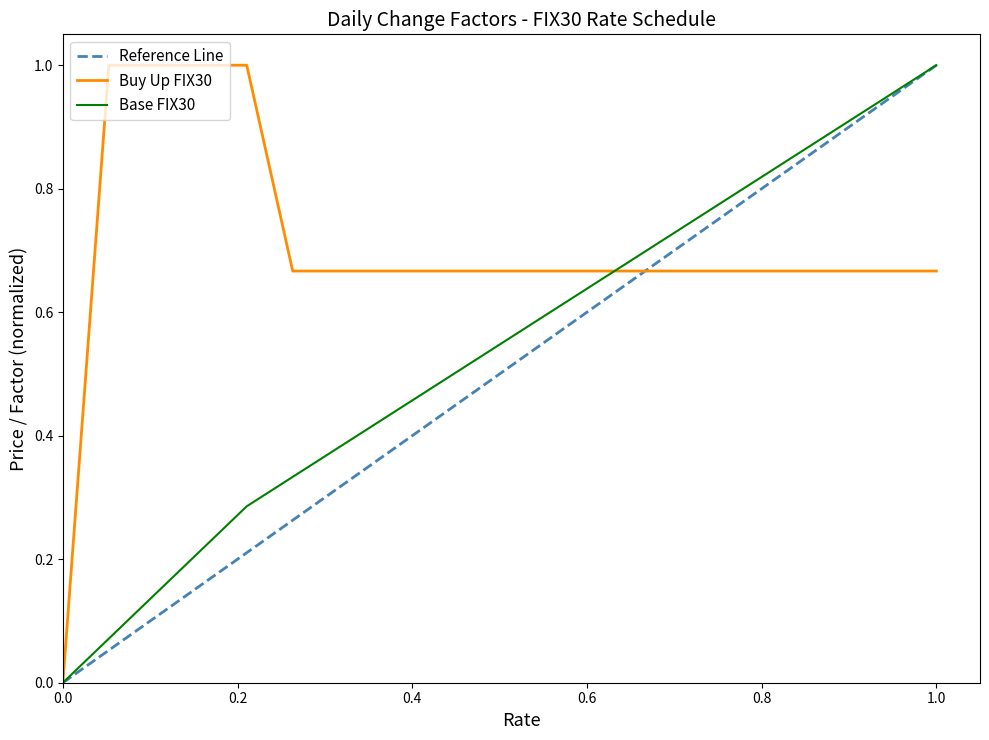

True or false: Buy Up FIX30 and Base FIX30 cross at least once.

False